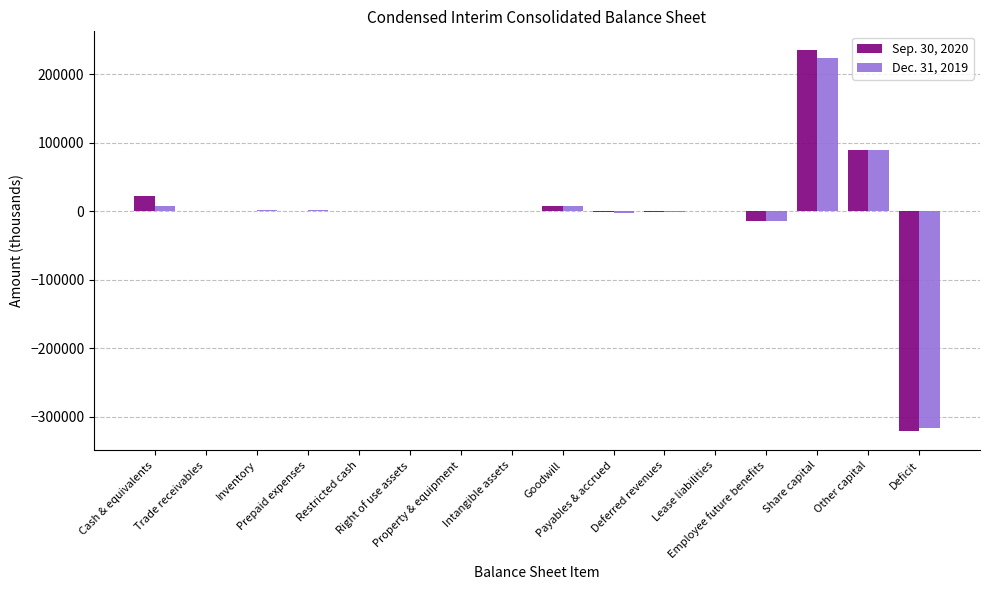

How many series are shown in this chart?

2